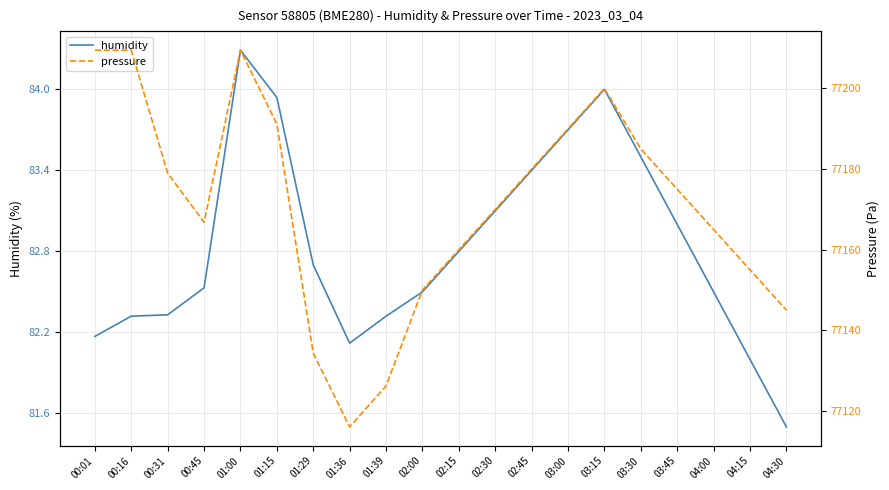

Reading left to right, extract all data points from this chart.

humidity: 82.2	82.3	82.3	82.5	84.3	83.9	82.7	82.1	82.3	82.5	82.8	83.1	83.4	83.7	84.0	83.5	83.0	82.5	82.0	81.5
pressure: 77209.5	77209.5	77179.0	77166.8	77209.5	77191.2	77134.3	77116.0	77126.2	77150.0	77160.0	77170.0	77180.0	77190.0	77200.0	77185.0	77175.0	77165.0	77155.0	77145.0